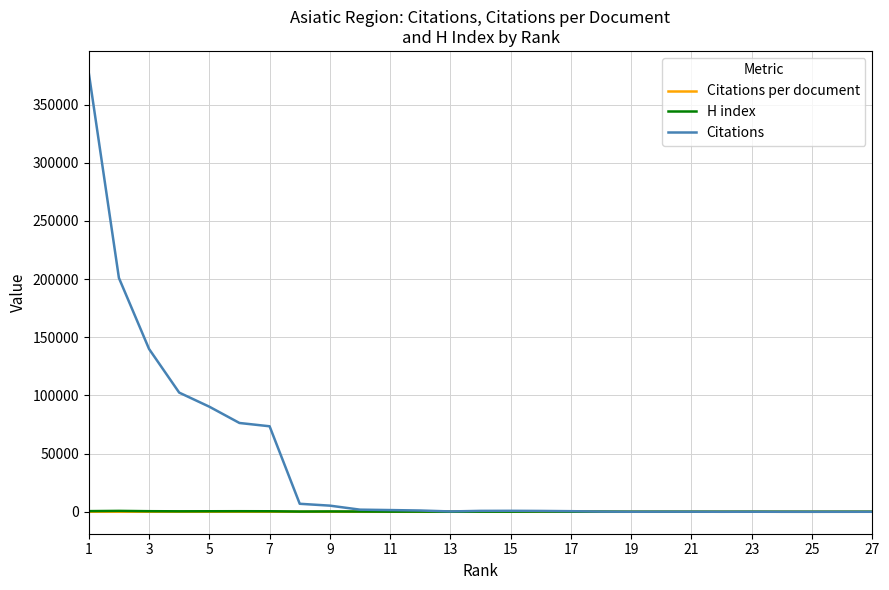

Which series has the largest total across all categories?

Citations